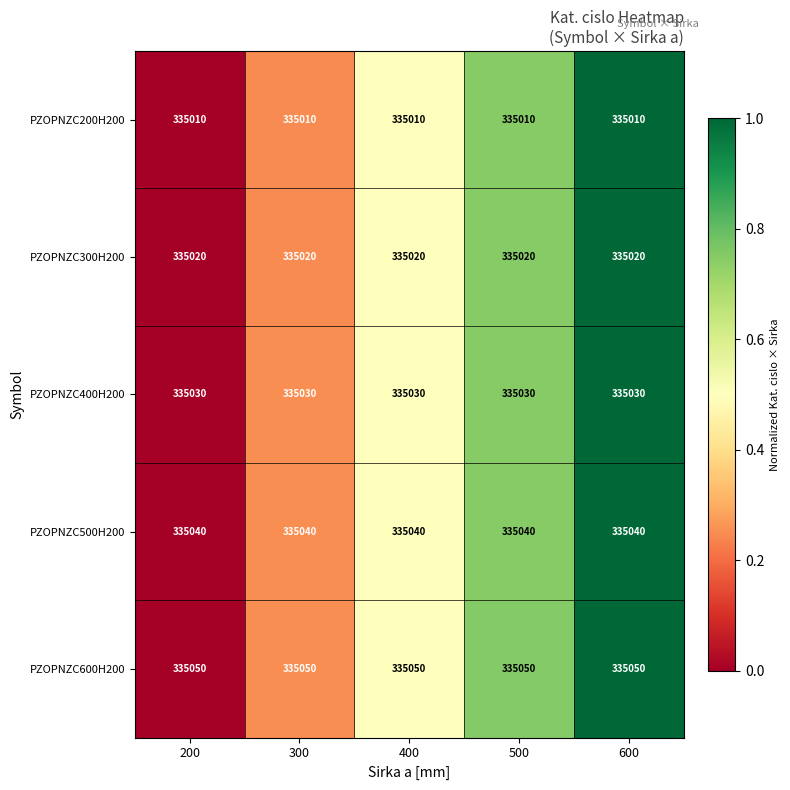

What is the difference between the highest and lowest values at 300?

40